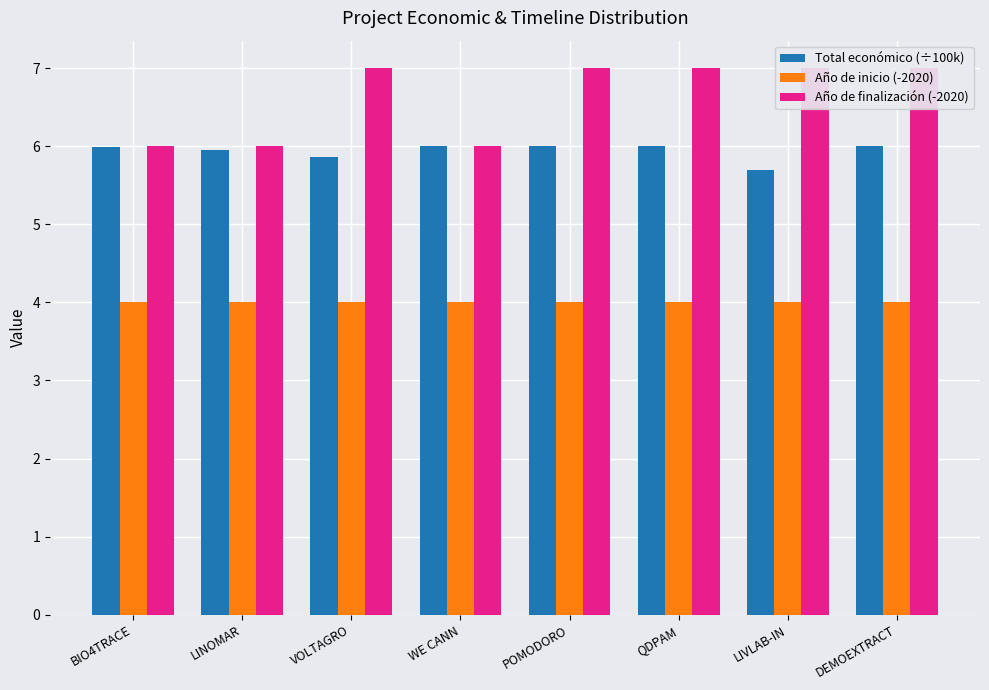

Reading left to right, transcribe all the data shown in this chart.

Total económico (÷100k): 6.0	6.0	5.9	6.0	6.0	6.0	5.7	6.0
Año de inicio (-2020): 4.0	4.0	4.0	4.0	4.0	4.0	4.0	4.0
Año de finalización (-2020): 6.0	6.0	7.0	6.0	7.0	7.0	7.0	7.0